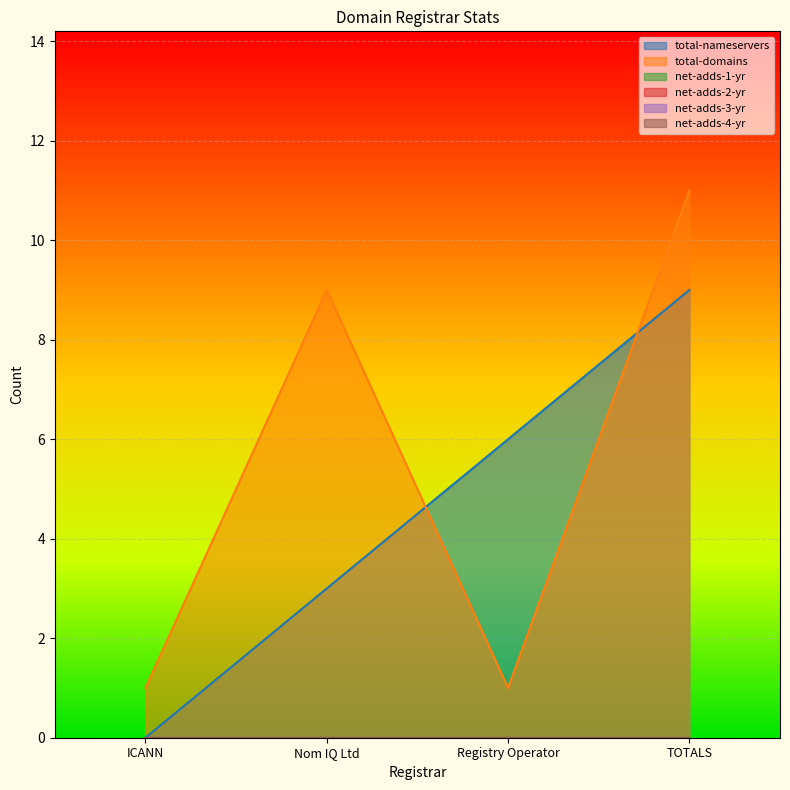

At which category is the sum across all series the highest?

TOTALS